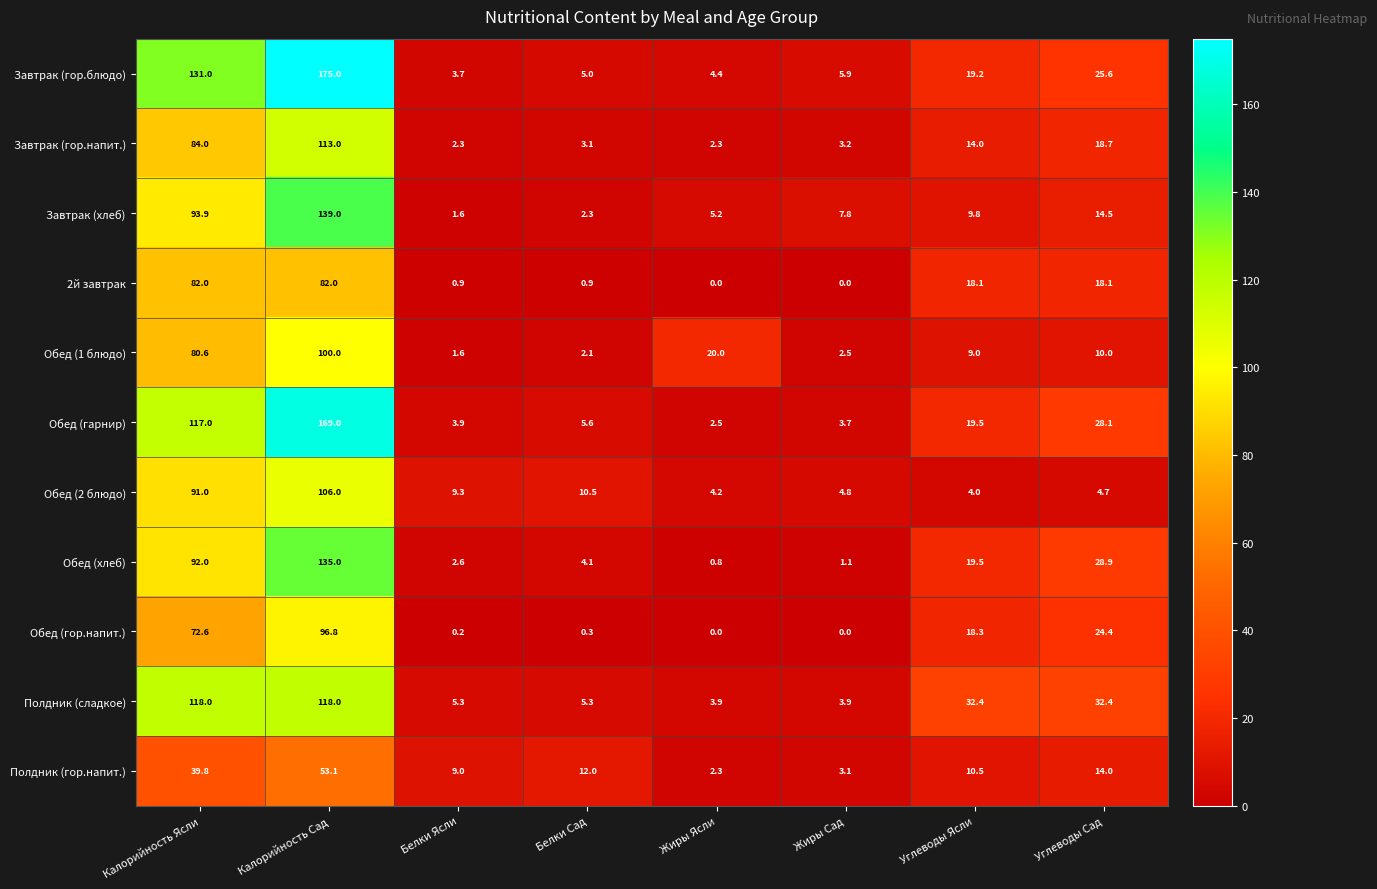

What is the sum of the Полдник (сладкое) values at Калорийность Ясли and Жиры Ясли?

121.9